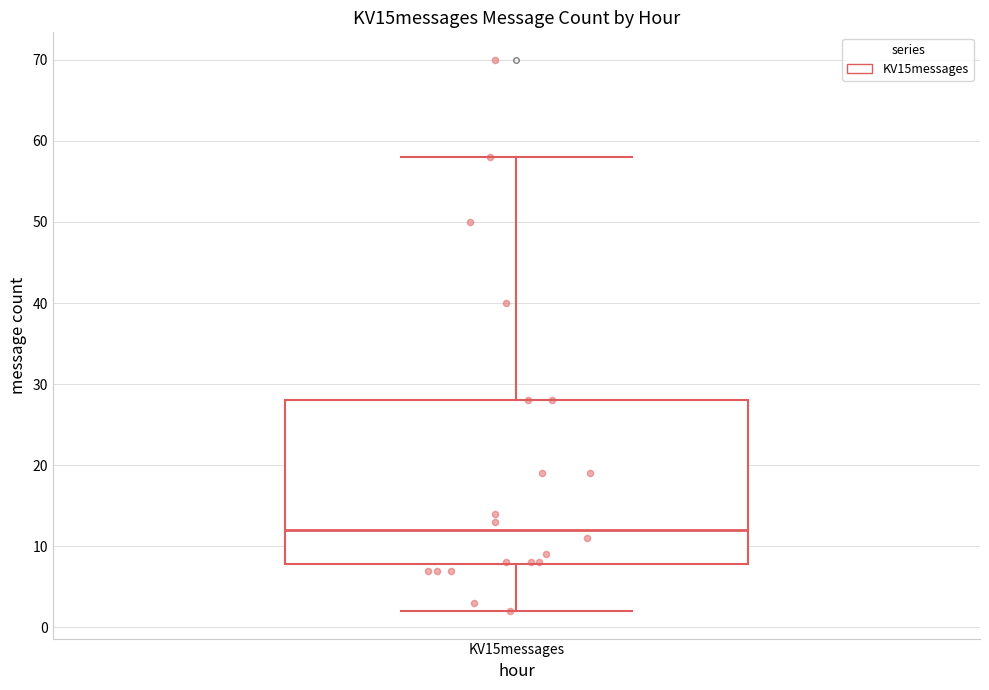

Transcribe this box plot: give where the median line is, the range the box spans, and where the two whiskers end, as read against the y-axis. The values are not printed on the chart, so give them approximately, as read against the axis.

median 12, box 8 to 28, whiskers 2 to 58